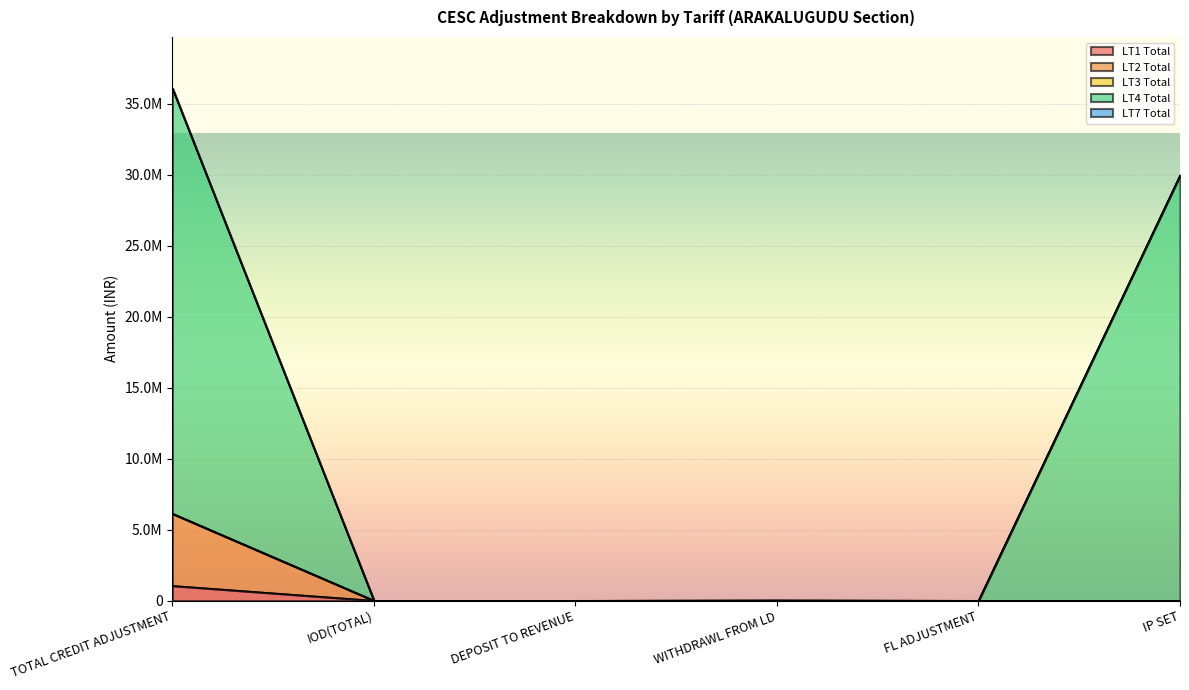

At how many categories does at least one series exceed 23773039?

2